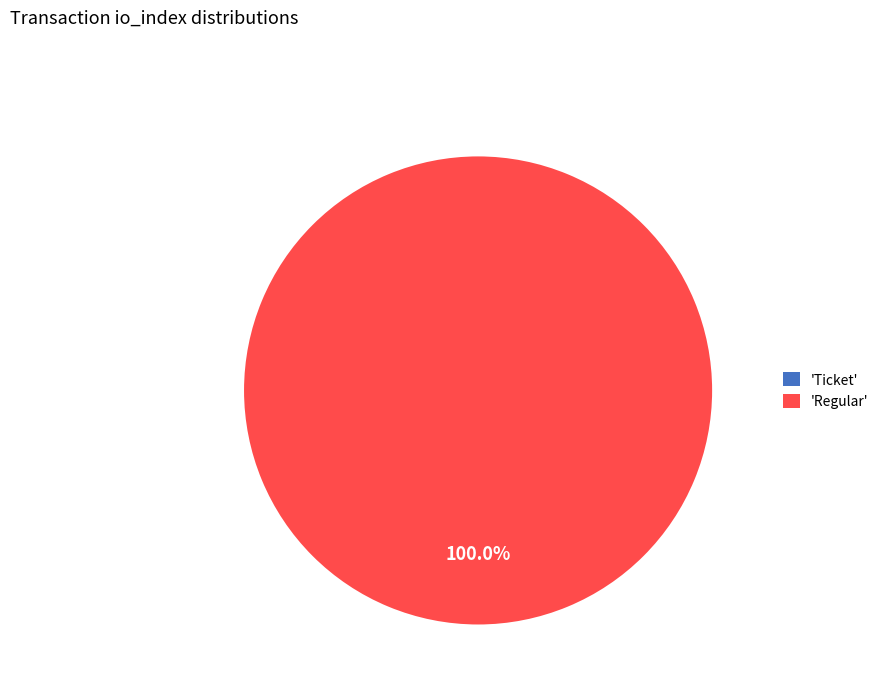

Is the sum of Regular and Ticket greater than half?

Yes